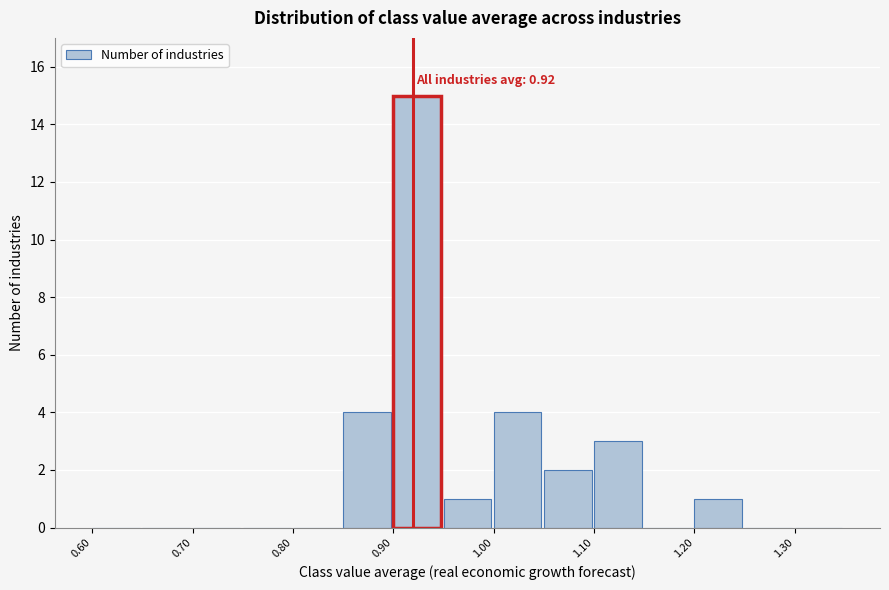

Which range on the x-axis has the tallest bar?

0.90 to 0.95